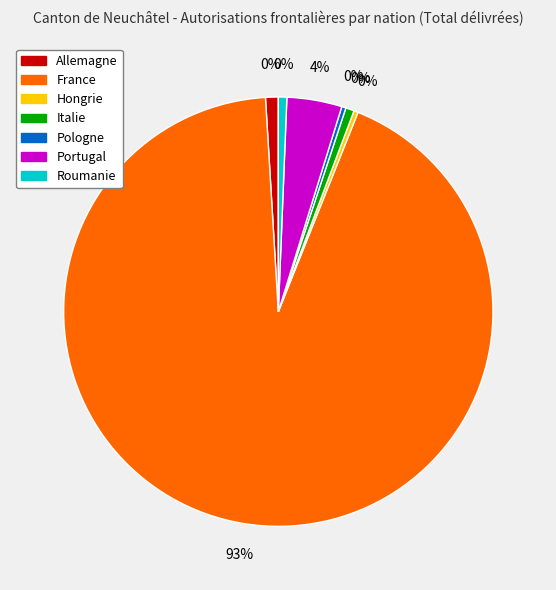

How many slices are in this pie chart?

7